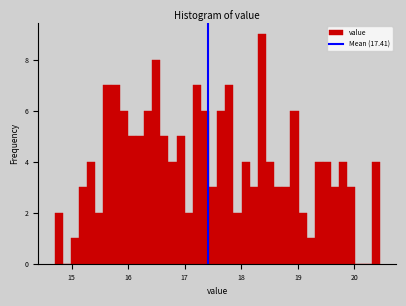

Around what value on the x-axis is the tallest bar? Give the approximate position of its centre, as read against the axis.

18.4